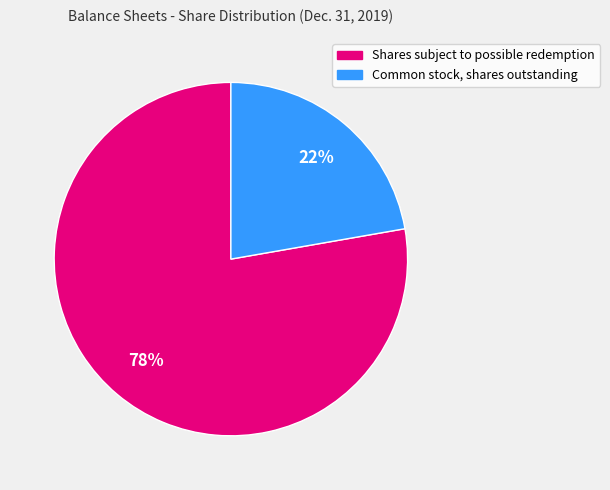

To the nearest percent, what is the combined percentage of Common stock, shares outstanding and Shares subject to possible redemption?

100%